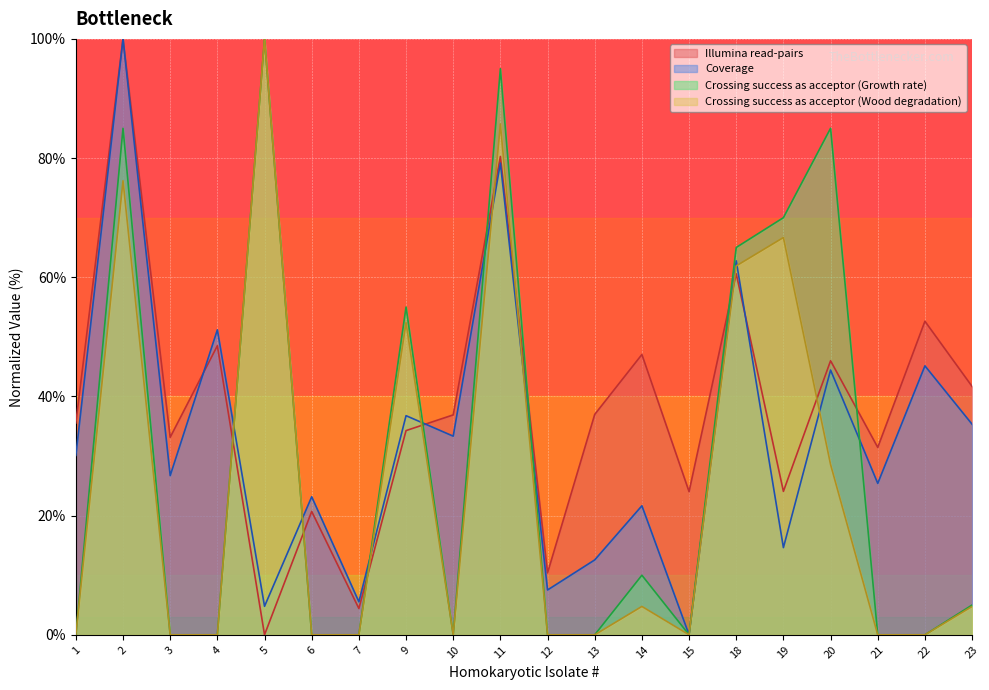

How many times do Crossing success as acceptor (Growth rate) and Coverage cross each other?

7